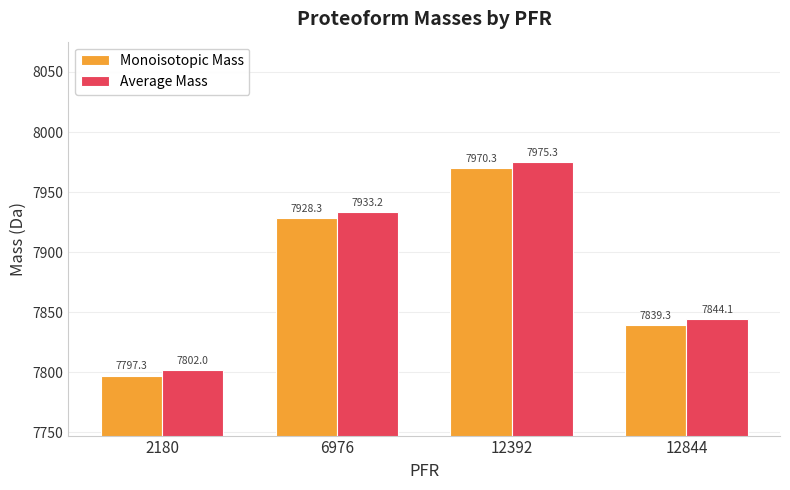

Reading left to right, what are all the values shown in this chart?

Monoisotopic Mass: 2180=7797.3	6976=7928.3	12392=7970.3	12844=7839.3
Average Mass: 2180=7802.0	6976=7933.2	12392=7975.3	12844=7844.1